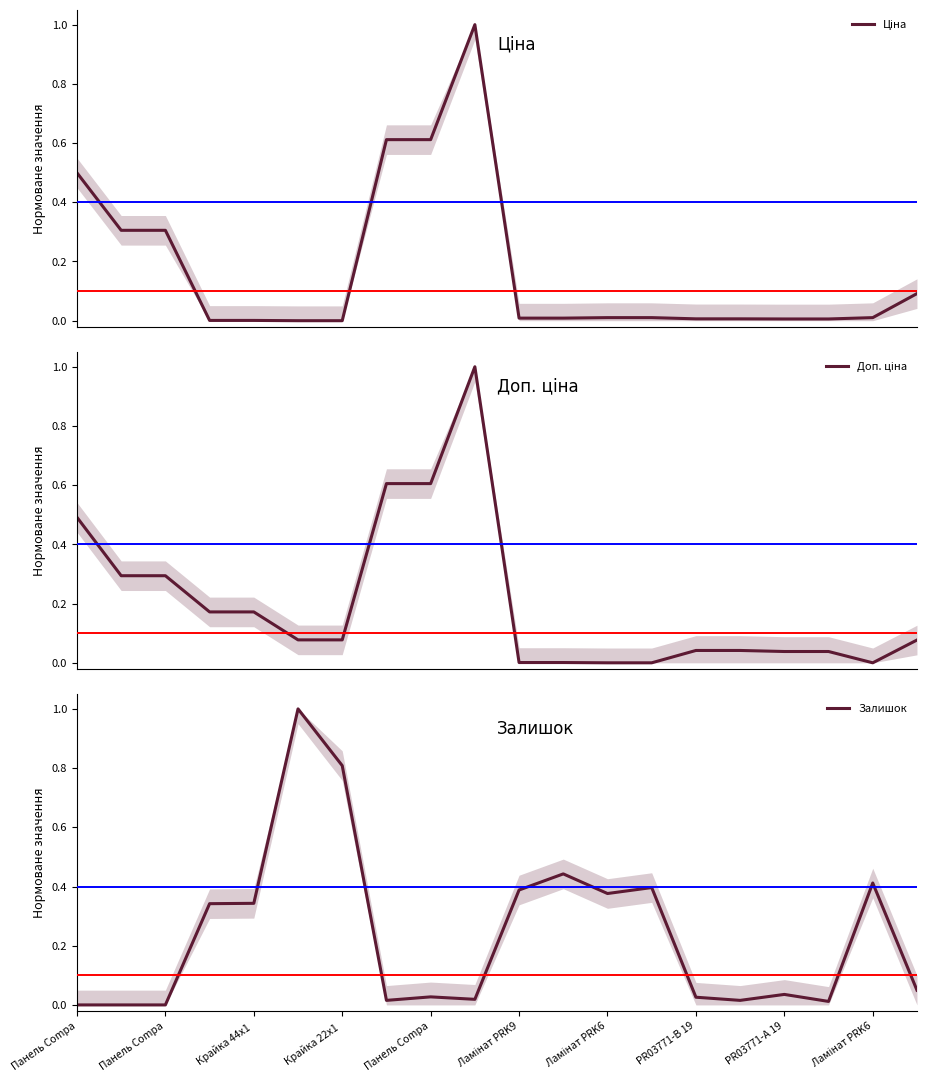

After their last crossing, which series has the higher values: Ціна or Залишок?

Ціна